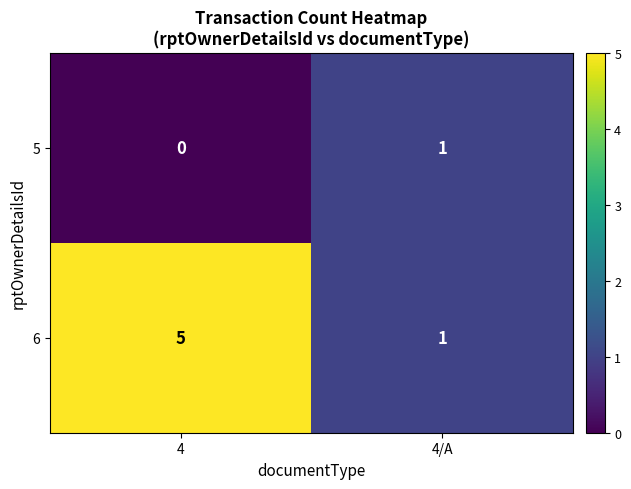

How many distinct data groups are displayed?

2